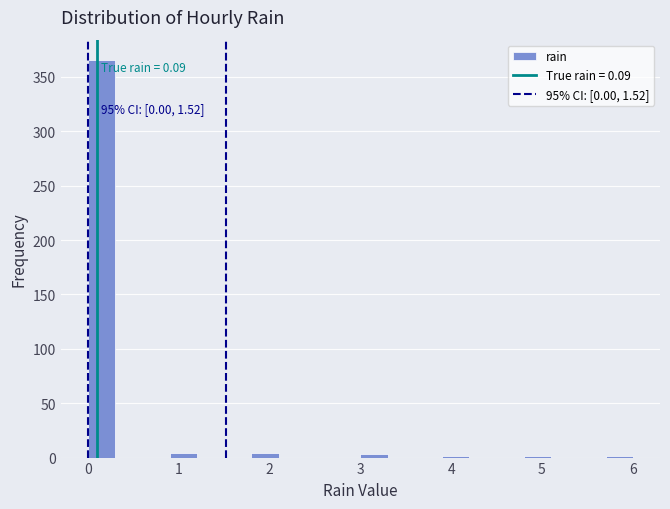

Around what value on the x-axis is the tallest bar? Give the approximate position of its centre, as read against the axis.

0.2